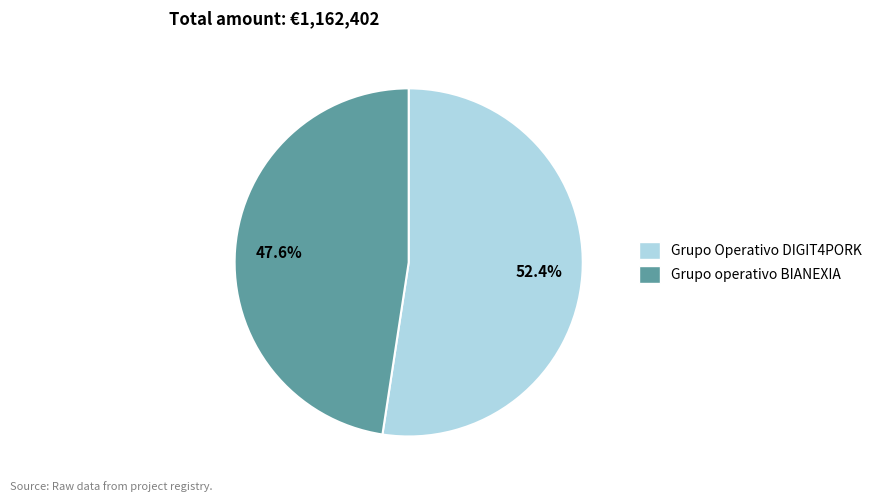

Count the number of slices in the pie.

2